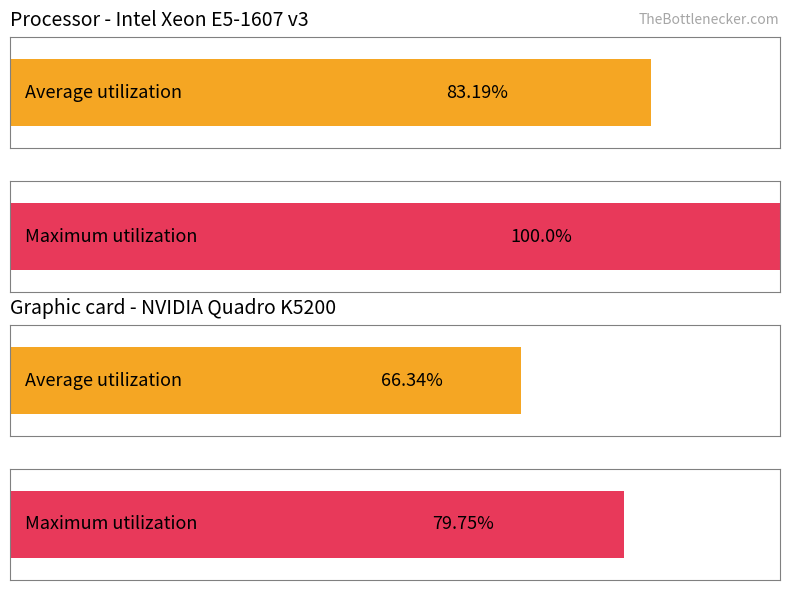

How many distinct data groups are displayed?

2